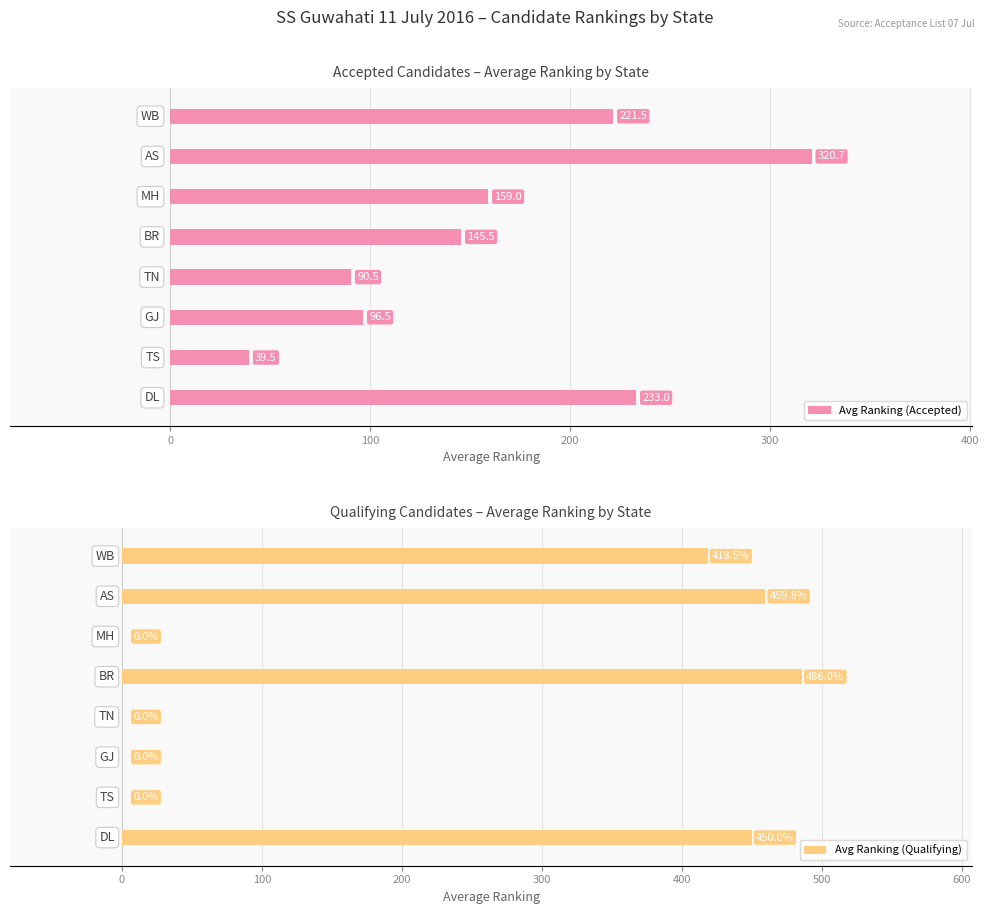

What is the lowest value of the Avg Ranking (Accepted) series?

39.5